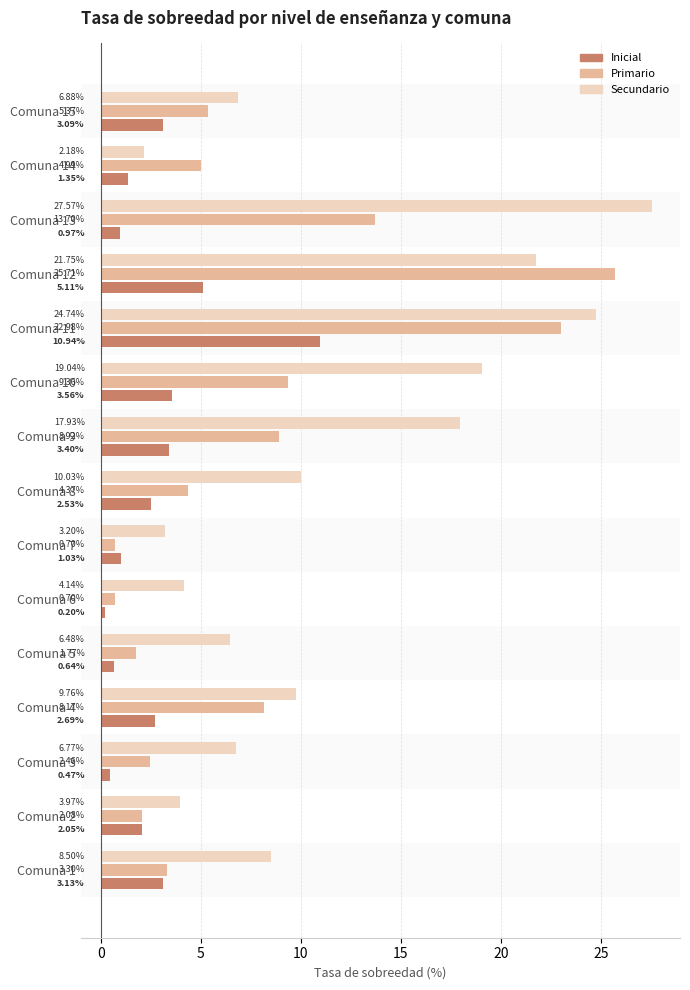

Which series has the largest range (max minus min)?

Secundario